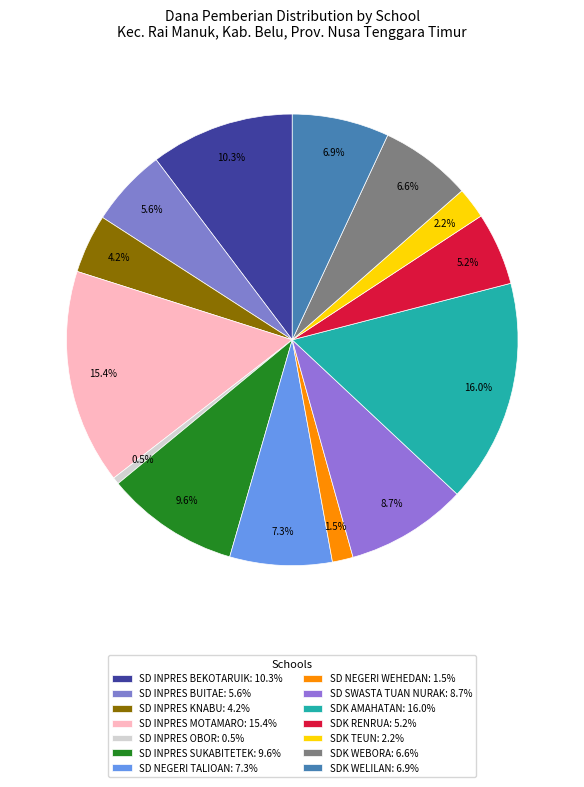

The SD SWASTA TUAN NURAK slice represents 1% of the pie. True or false?

False